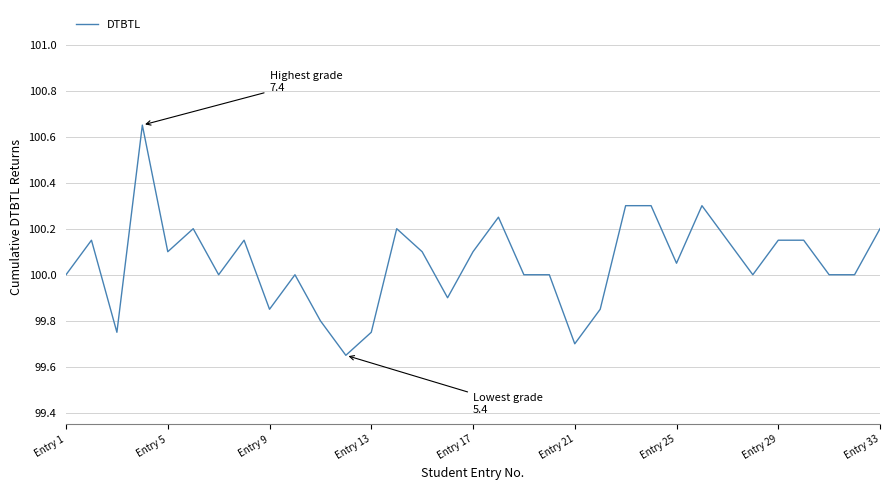

What is the difference between the maximum and minimum values?

1.0